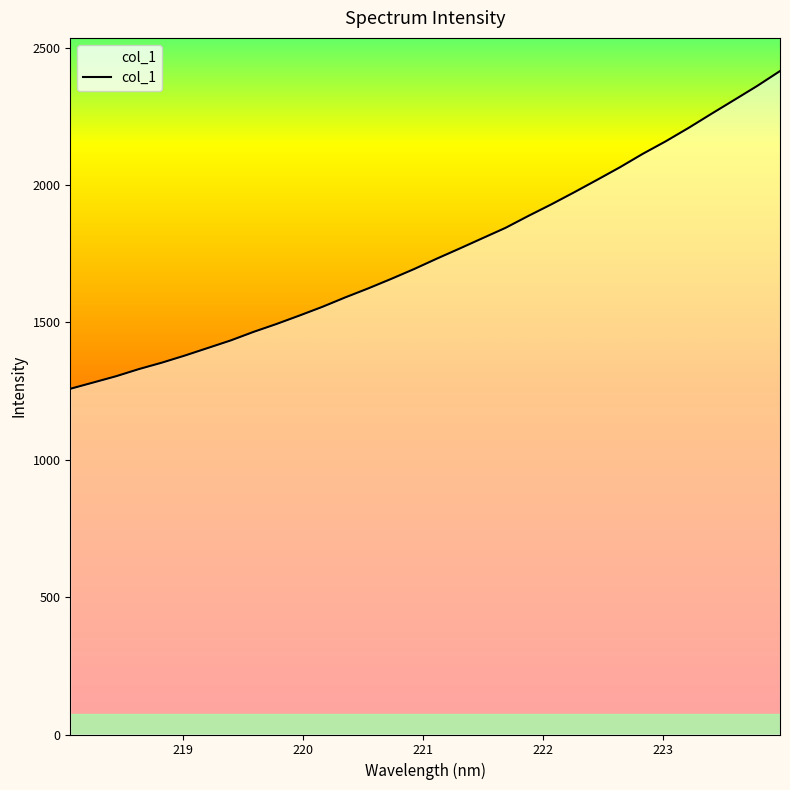

What is the minimum value shown in the chart?

1258.5